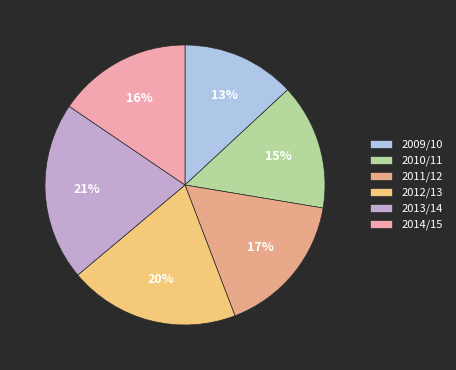

Count the number of slices in the pie.

6